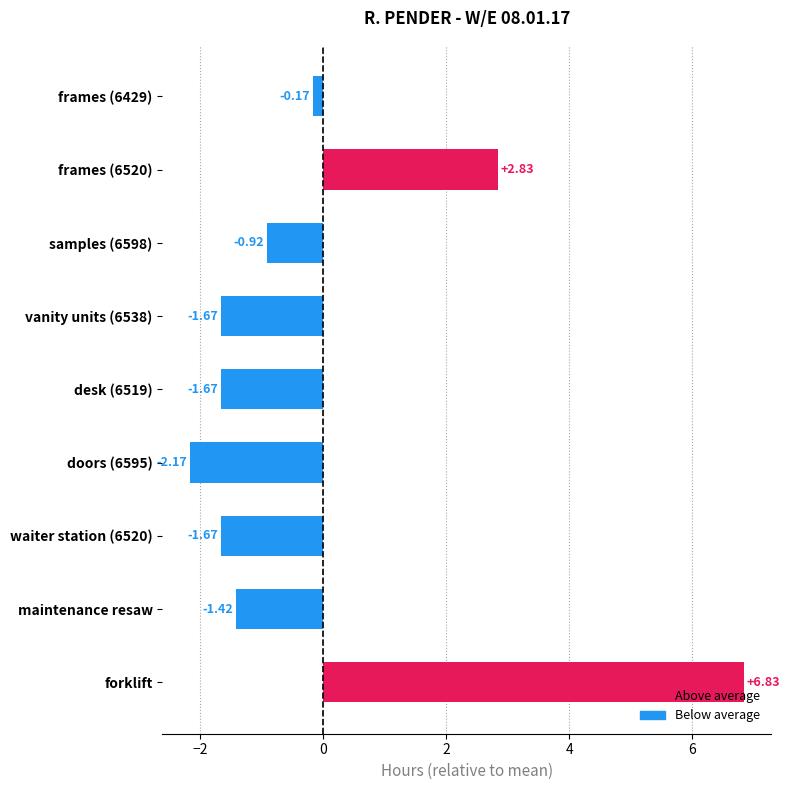

What is the label of the 8th bar from the top?

maintenance resaw